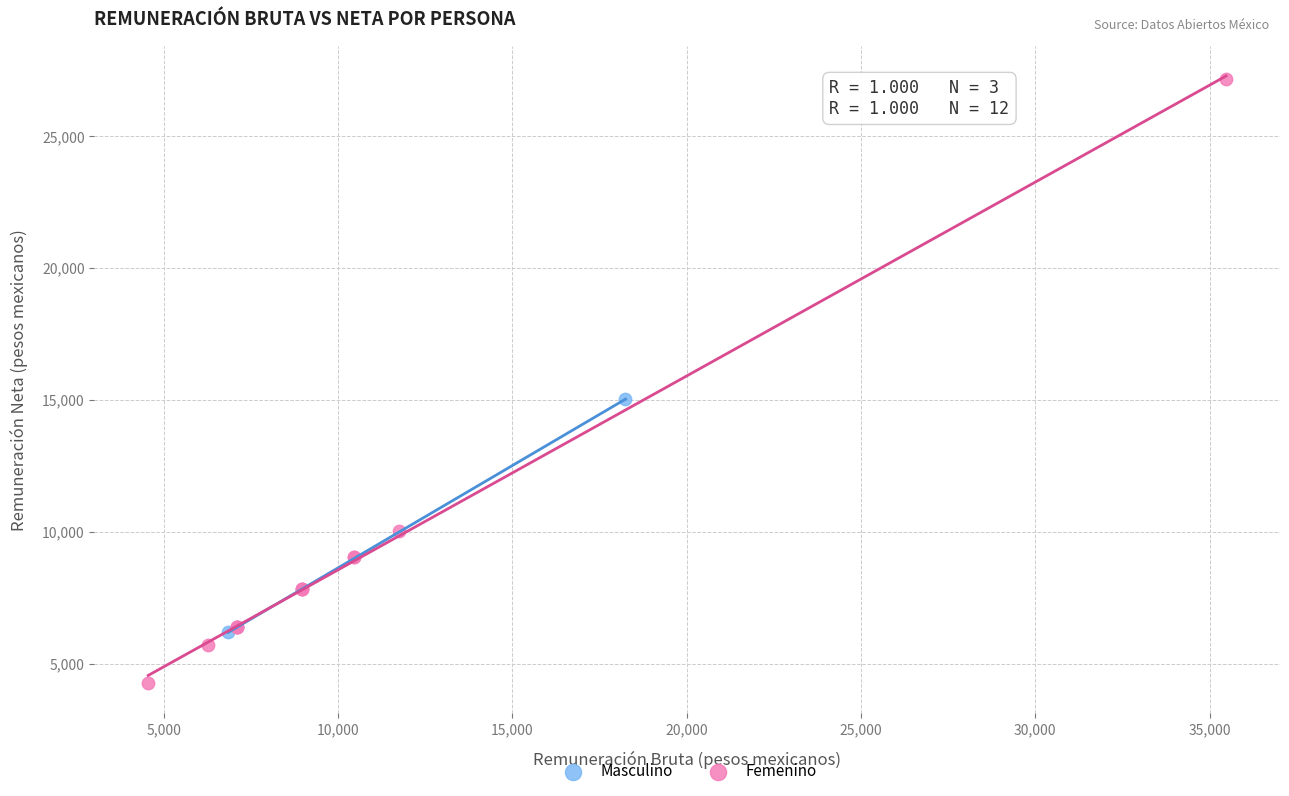

Which series has the largest Y range (max minus min)?

Femenino